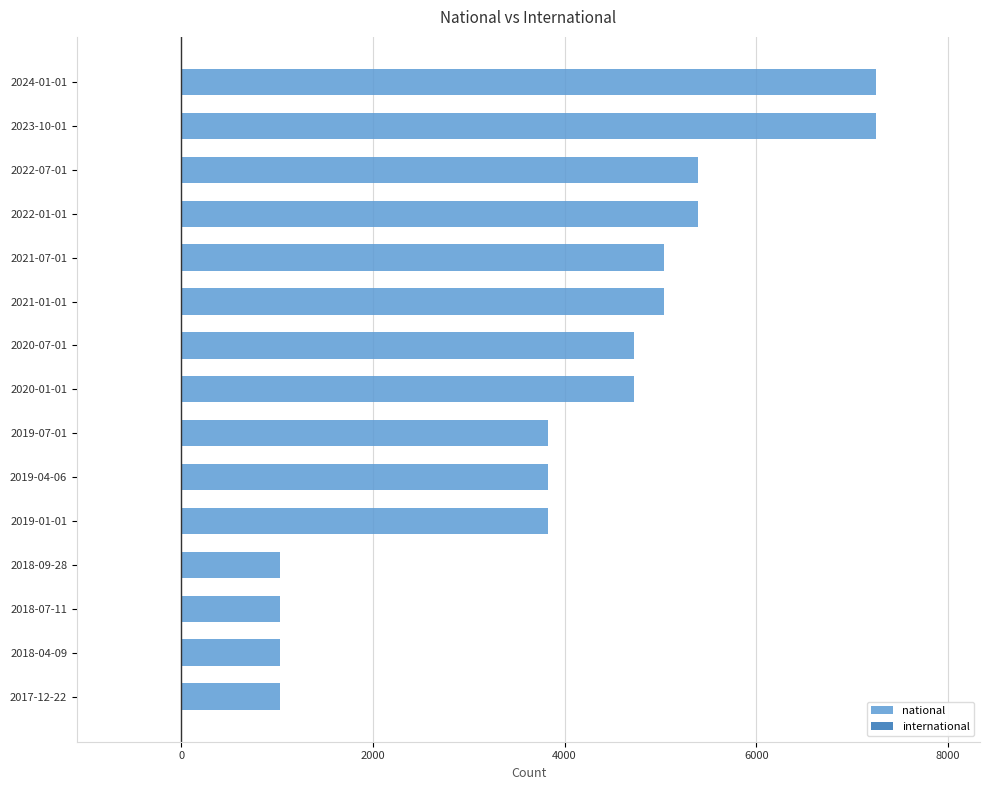

What is the greatest value displayed?

7248